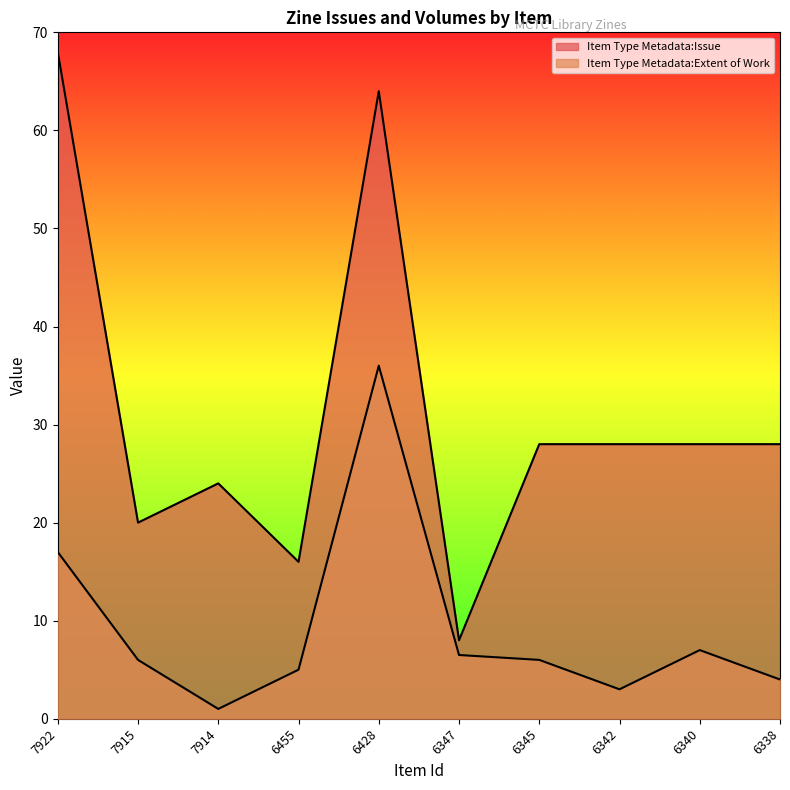

How many distinct data groups are displayed?

2